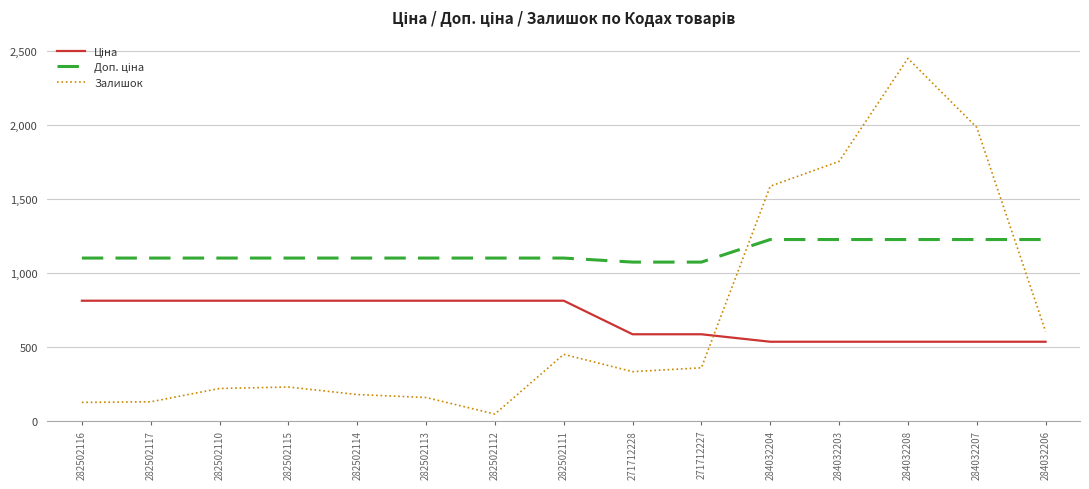

After their last crossing, which series has the higher values: Залишок or Ціна?

Залишок